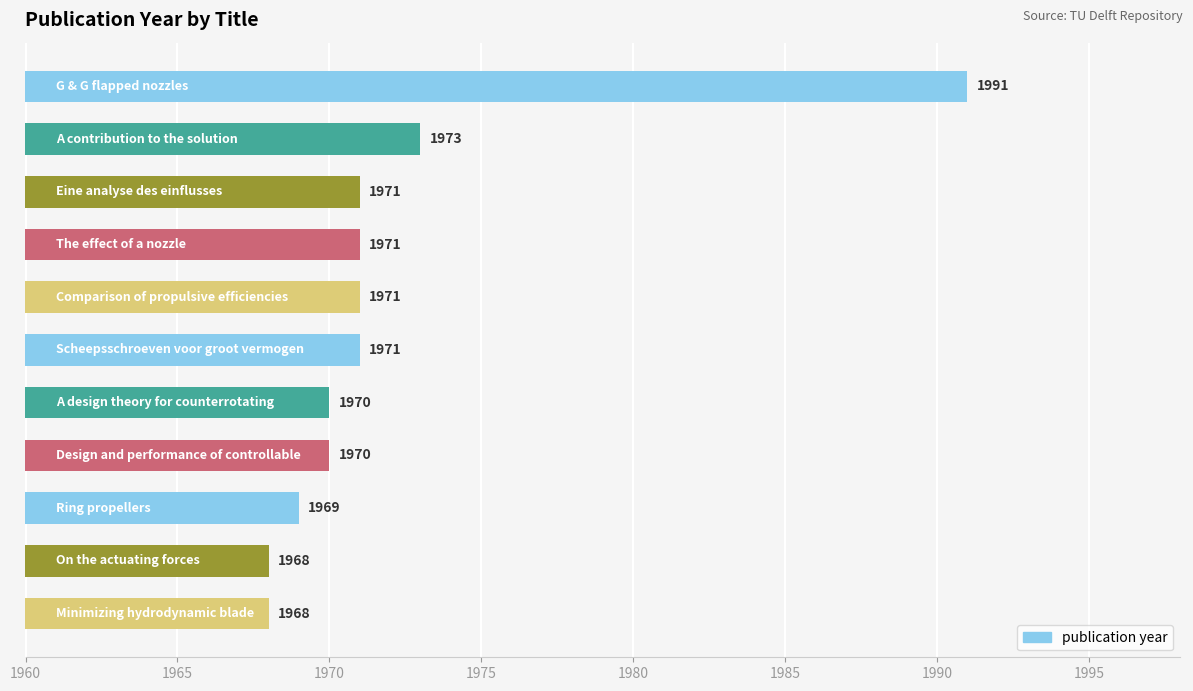

What is the value of the 3rd bar from the top?

1971